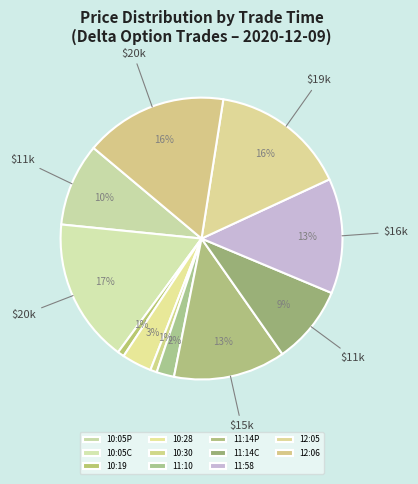

How many slices are in this pie chart?

11